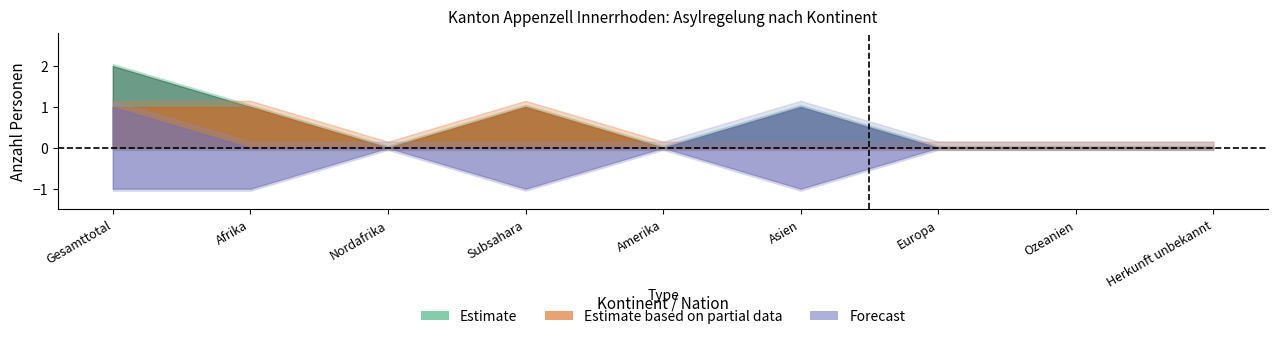

What is the greatest value displayed?

2